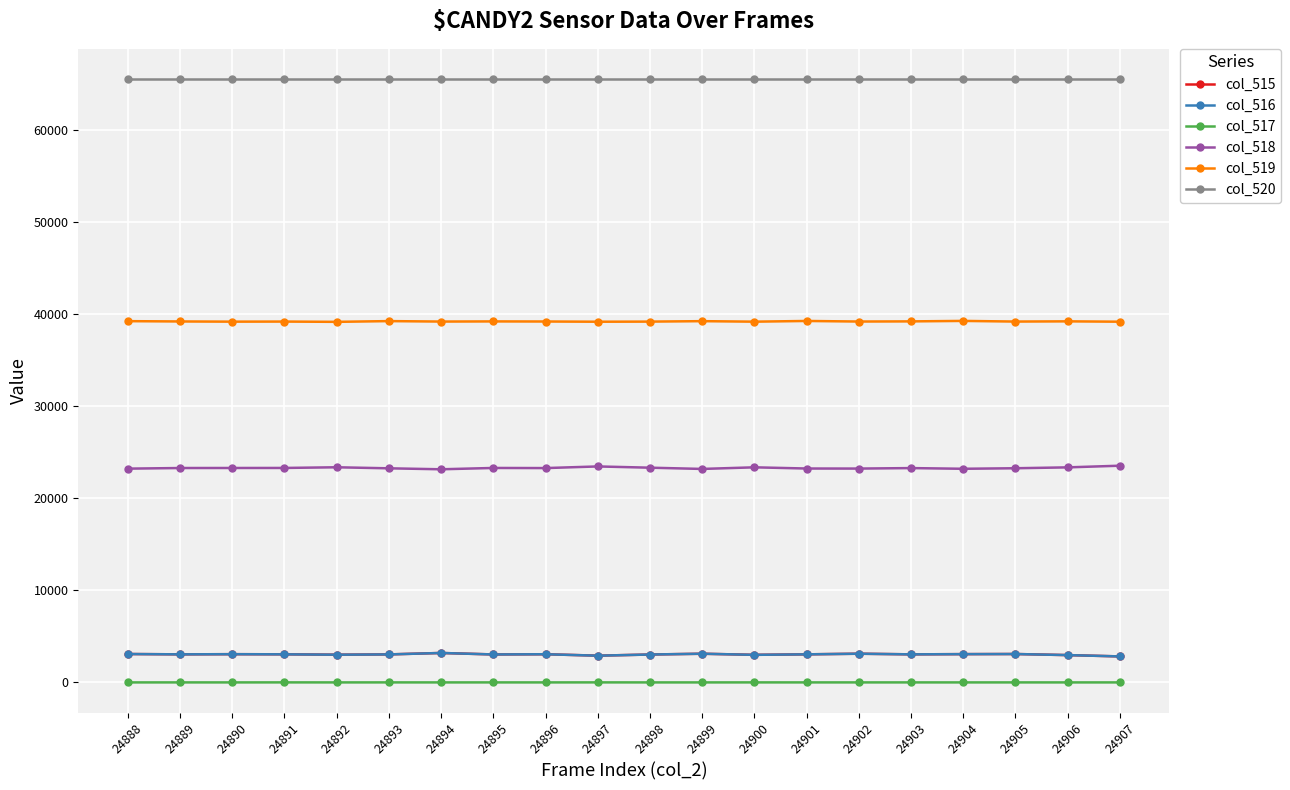

Which series has the largest total across all categories?

col_520